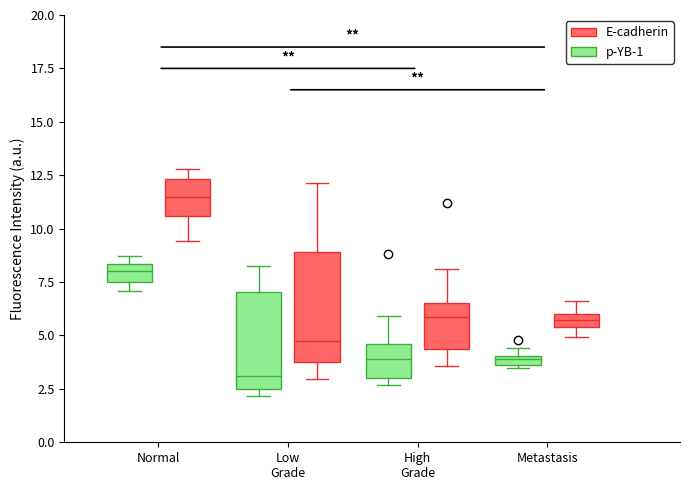

Which box's median line is the highest?

Normal (E-cadherin)